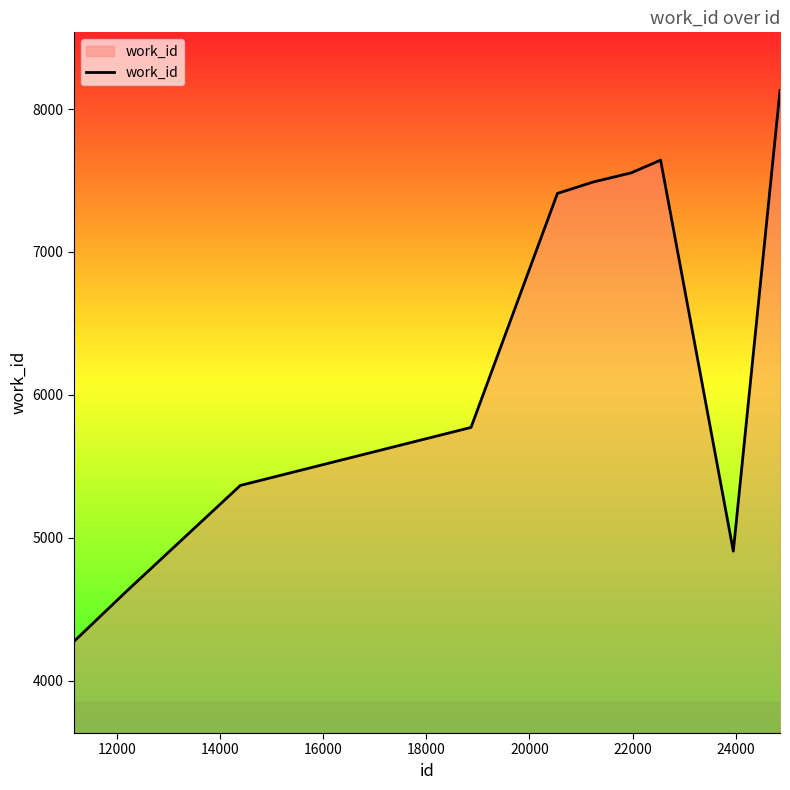

What is the smallest value displayed?

4274